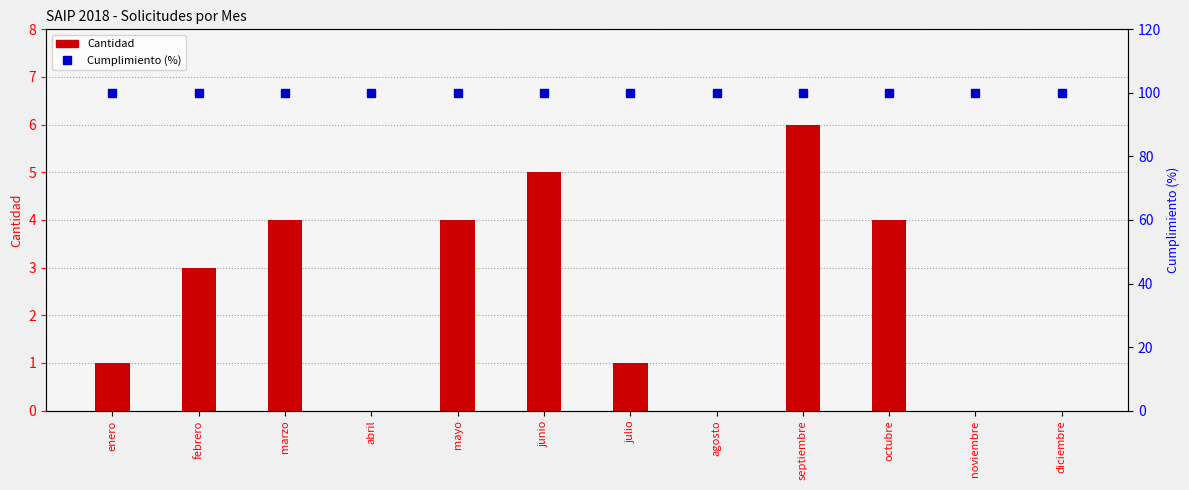

Reading left to right, transcribe all the data shown in this chart.

Cantidad: enero=1	febrero=3	marzo=4	abril=0	mayo=4	junio=5	julio=1	agosto=0	septiembre=6	octubre=4	noviembre=0	diciembre=0
Cumplimiento (%): enero=100	febrero=100	marzo=100	abril=100	mayo=100	junio=100	julio=100	agosto=100	septiembre=100	octubre=100	noviembre=100	diciembre=100